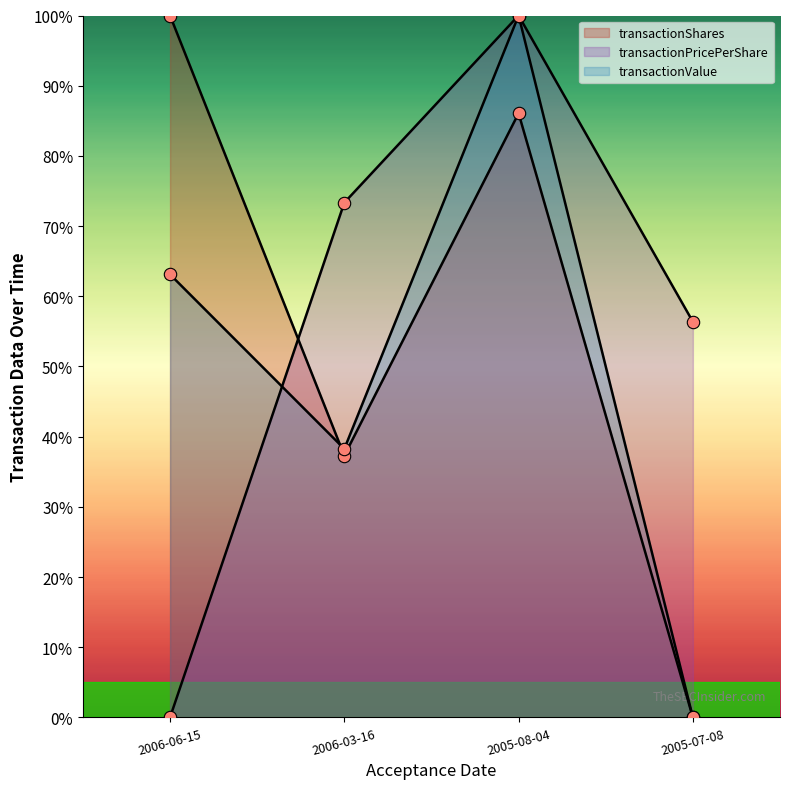

What is the total value across all series at 2006-03-16?

148.9